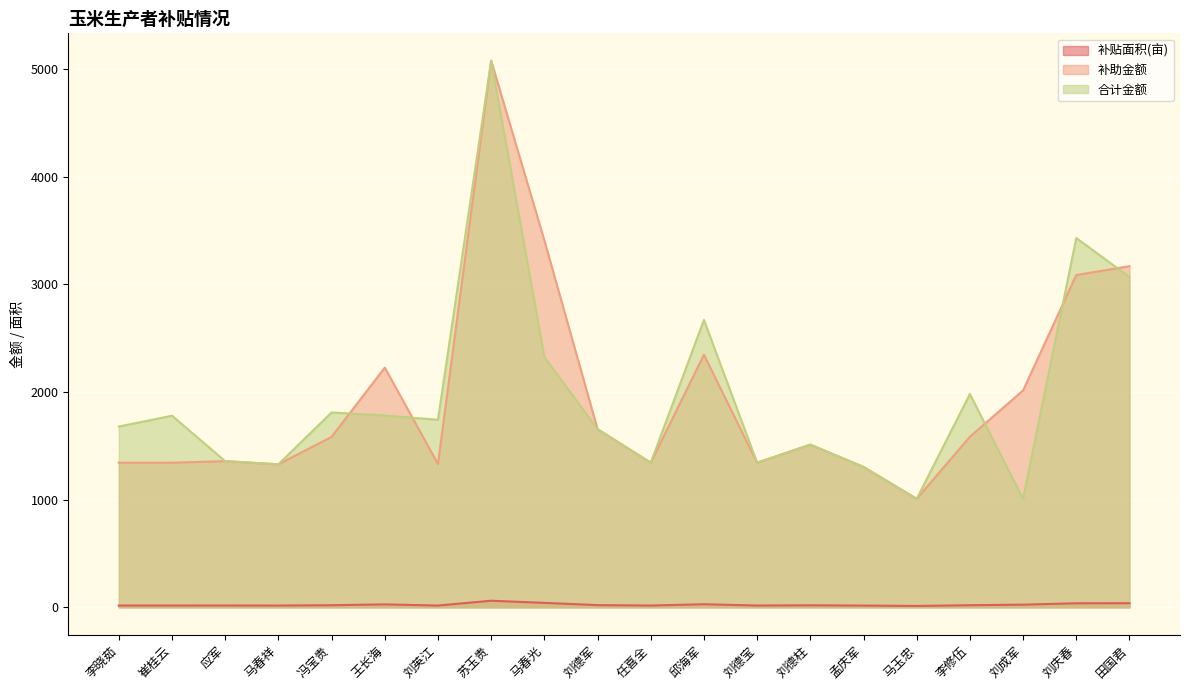

What is the label of the 19th point from the left?

刘庆春